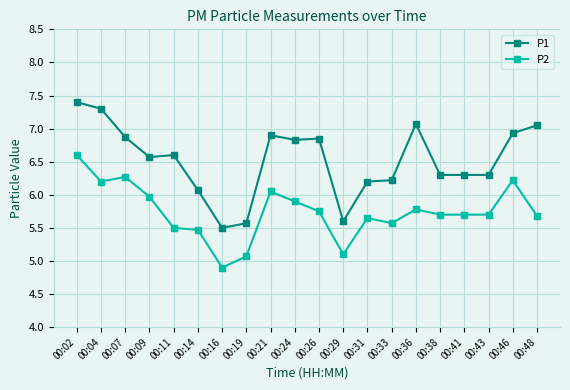

Is this an area chart (filled region under the line)?

No